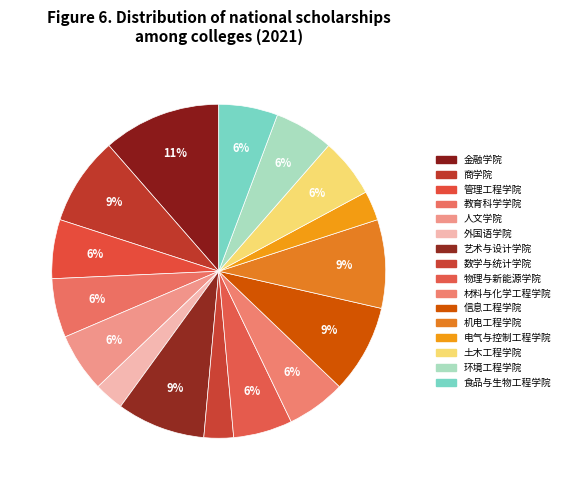

What is the largest slice in the pie chart?

金融学院